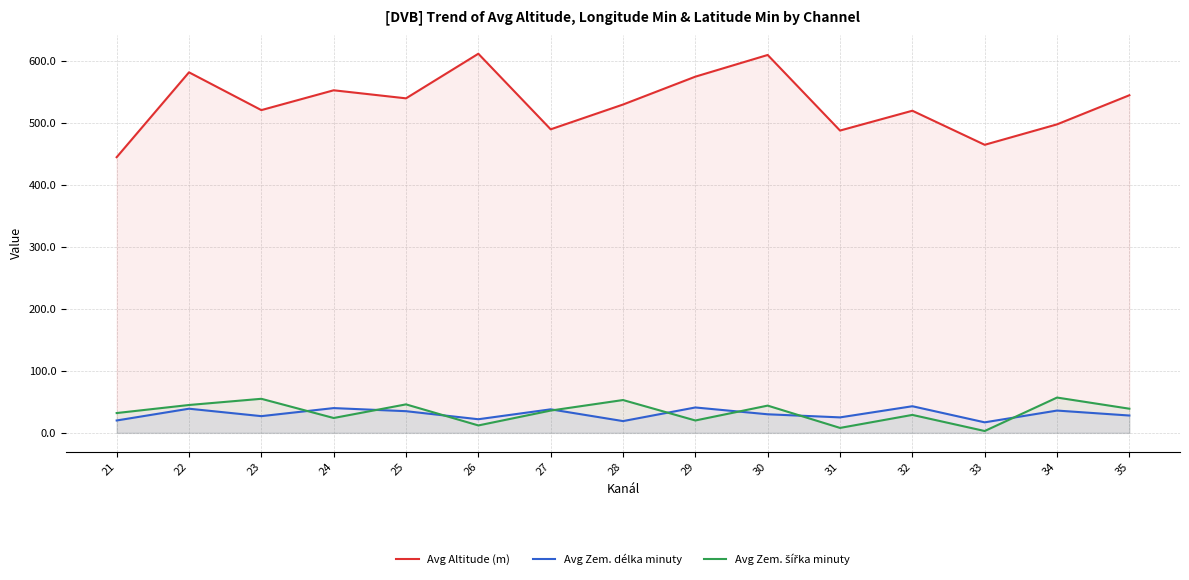

At which category does Avg Zem. délka minuty reach its first local valley?

23